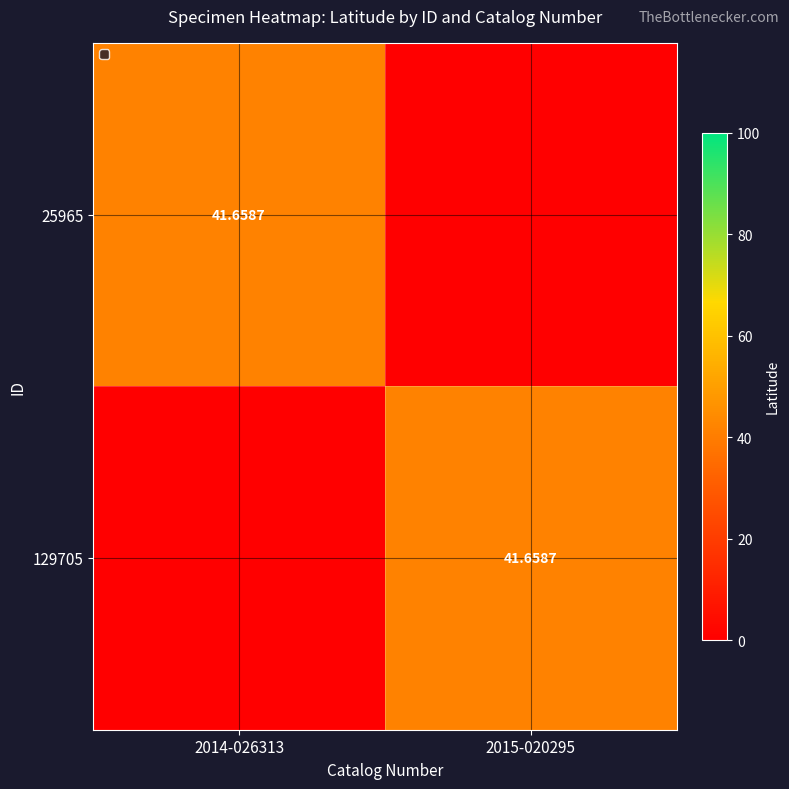

At how many categories does at least one series exceed 5?

2